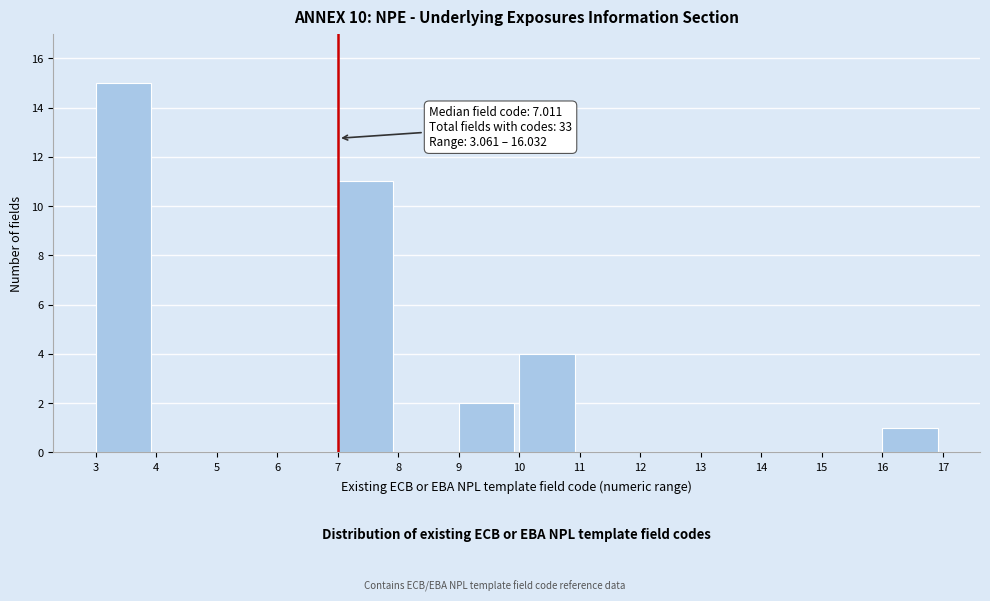

Over which range of the x-axis is the bar tallest?

3 to 4